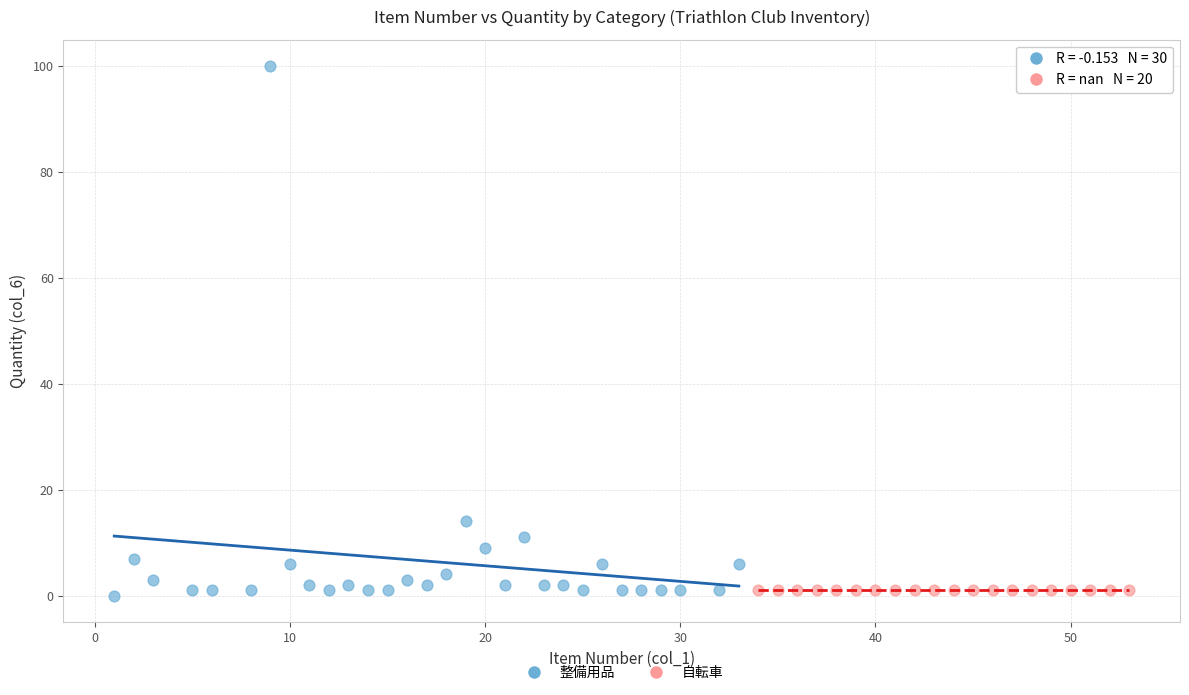

Which series contains the highest Y value?

整備用品